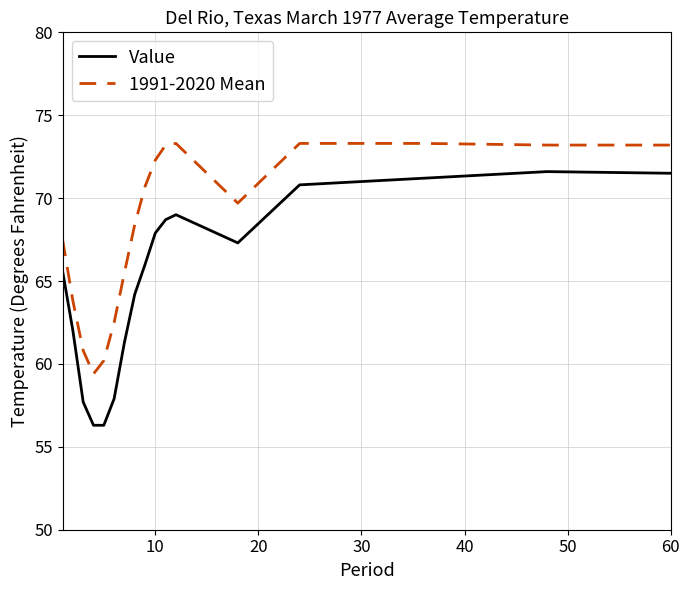

What is the lowest value of the 1991-2020 Mean series?

59.4